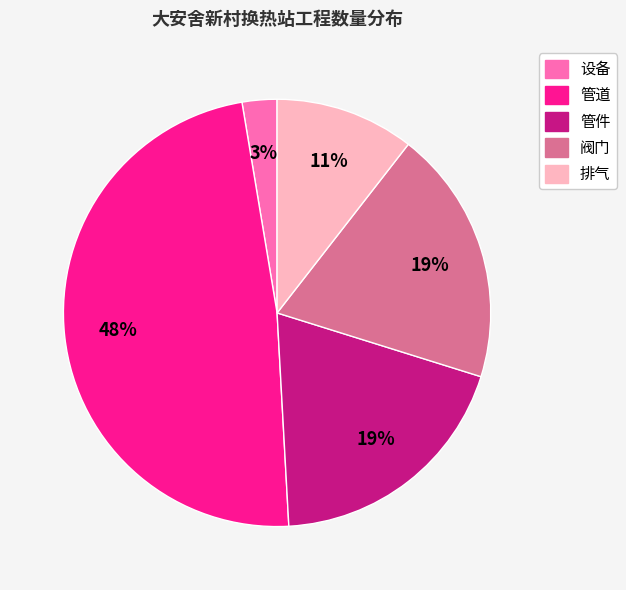

Between 排气 and 设备, which is larger?

排气